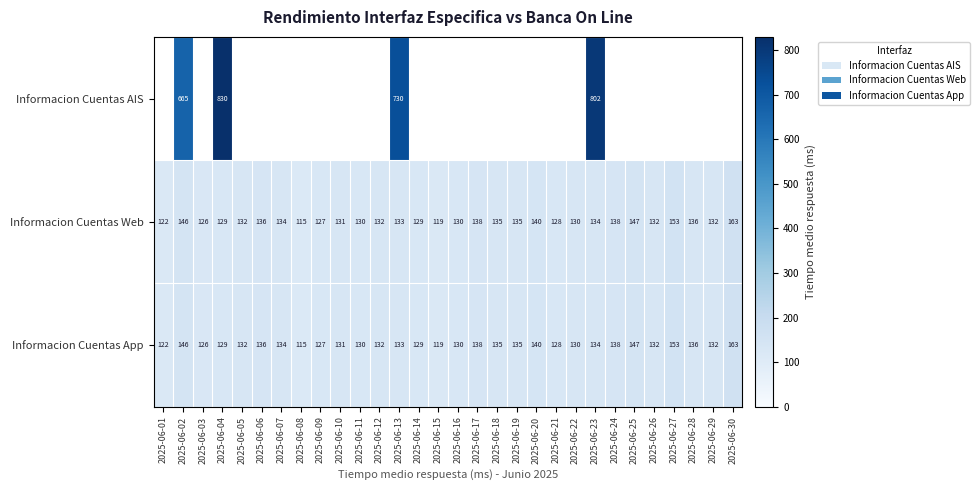

What is the maximum value shown in the chart?

830.0